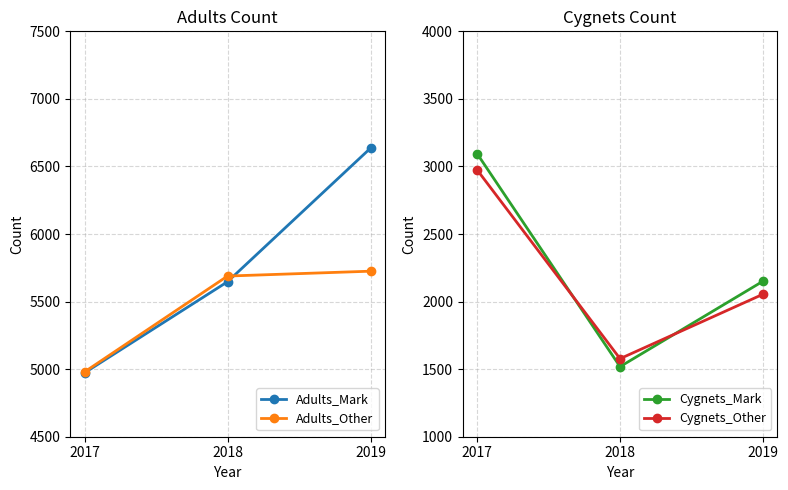

Rank the series at 2019 from lowest to highest value.

Cygnets_Other, Cygnets_Mark, Adults_Other, Adults_Mark